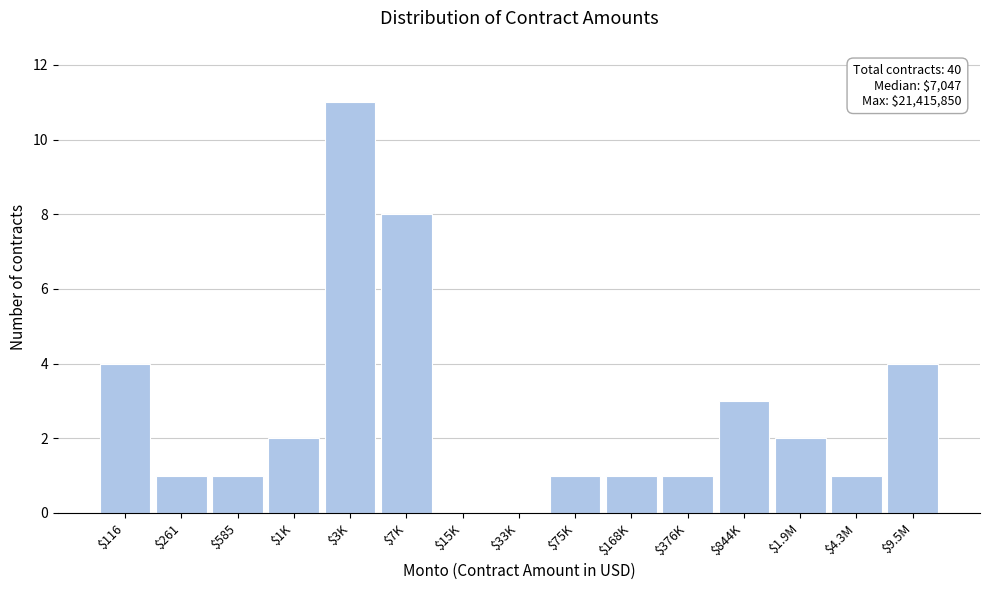

What is the sum of all values?

40